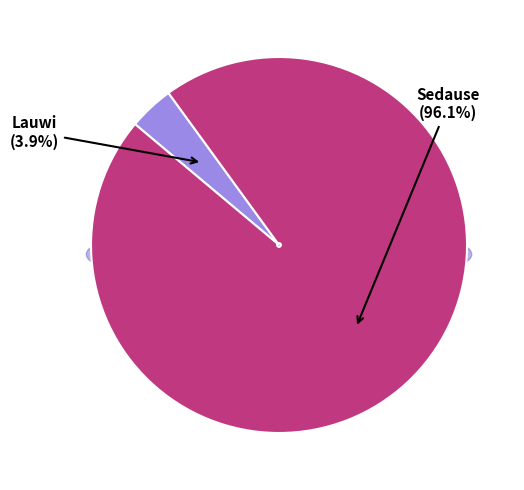

Which slice is the largest?

Sedause